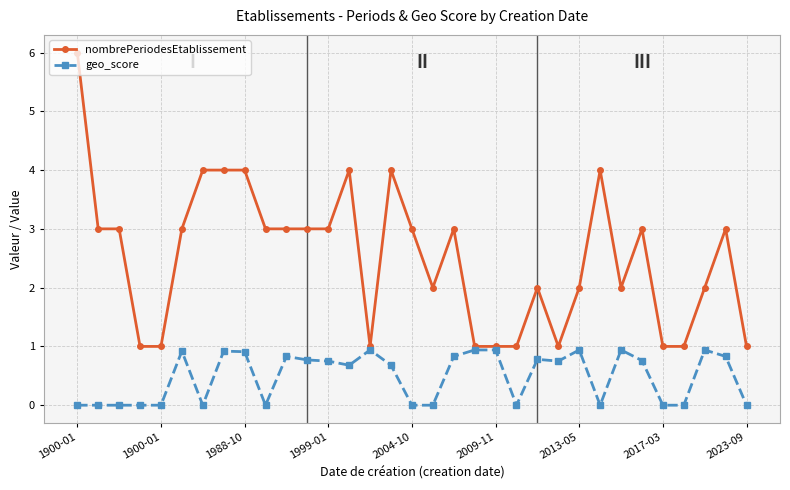

True or false: geo_score has more than 1 interior local peaks.

True